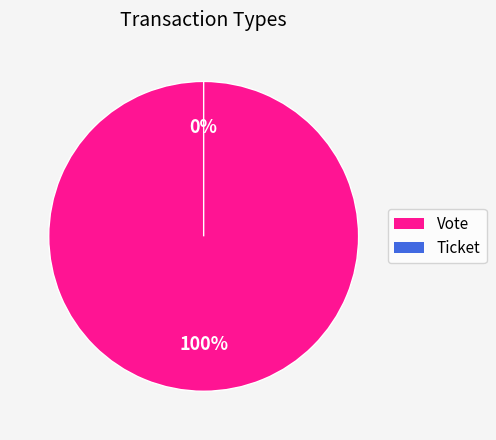

Is it true that Ticket is 0% of the pie?

True